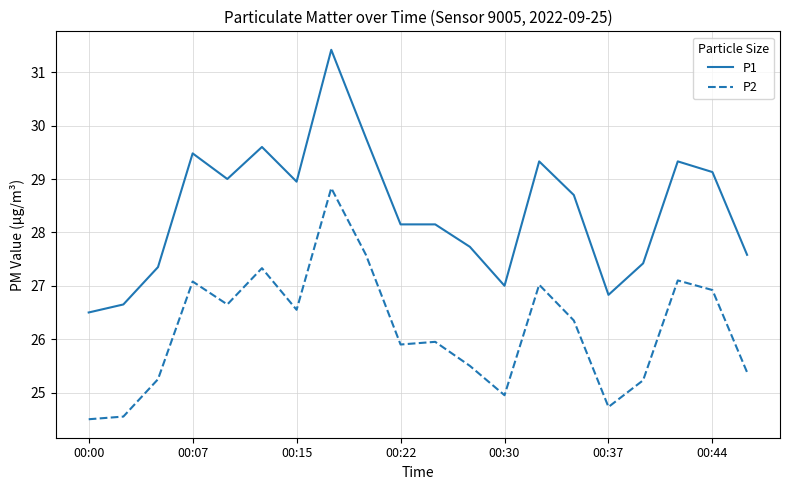

Rank the series by their maximum value, from highest to lowest.

P1, P2